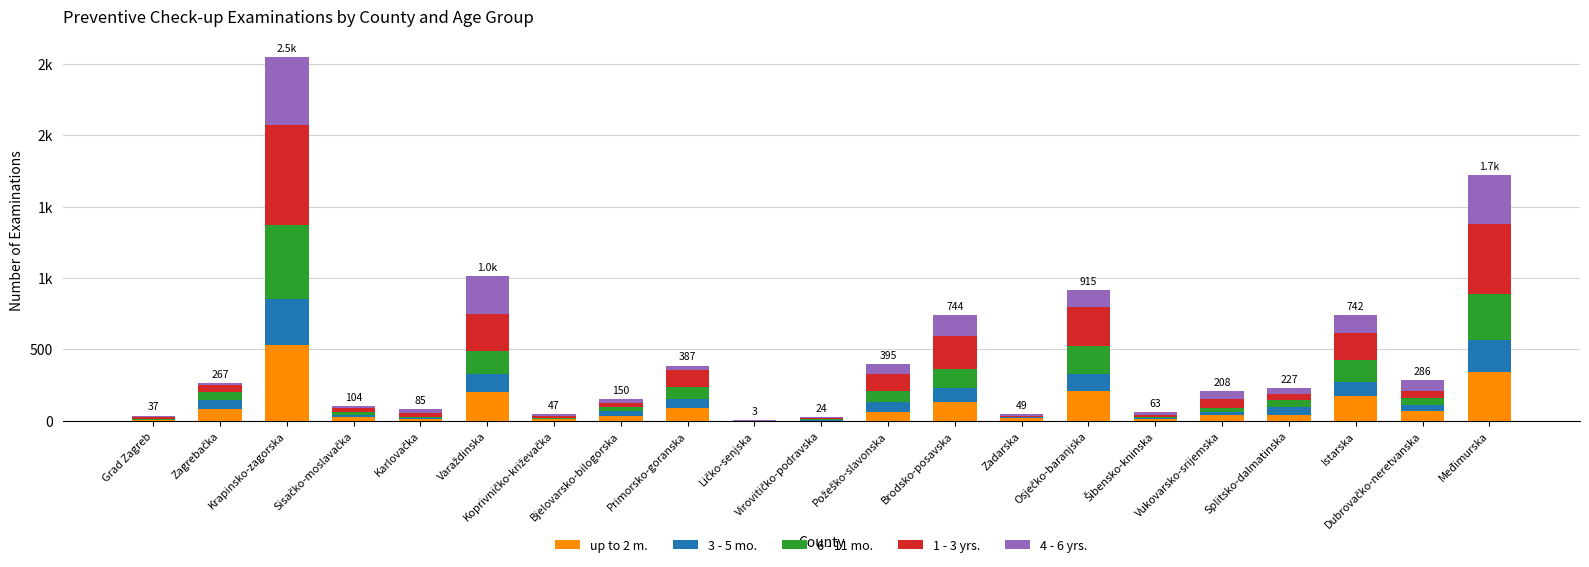

Are the bars grouped side by side (vs. stacked)?

No